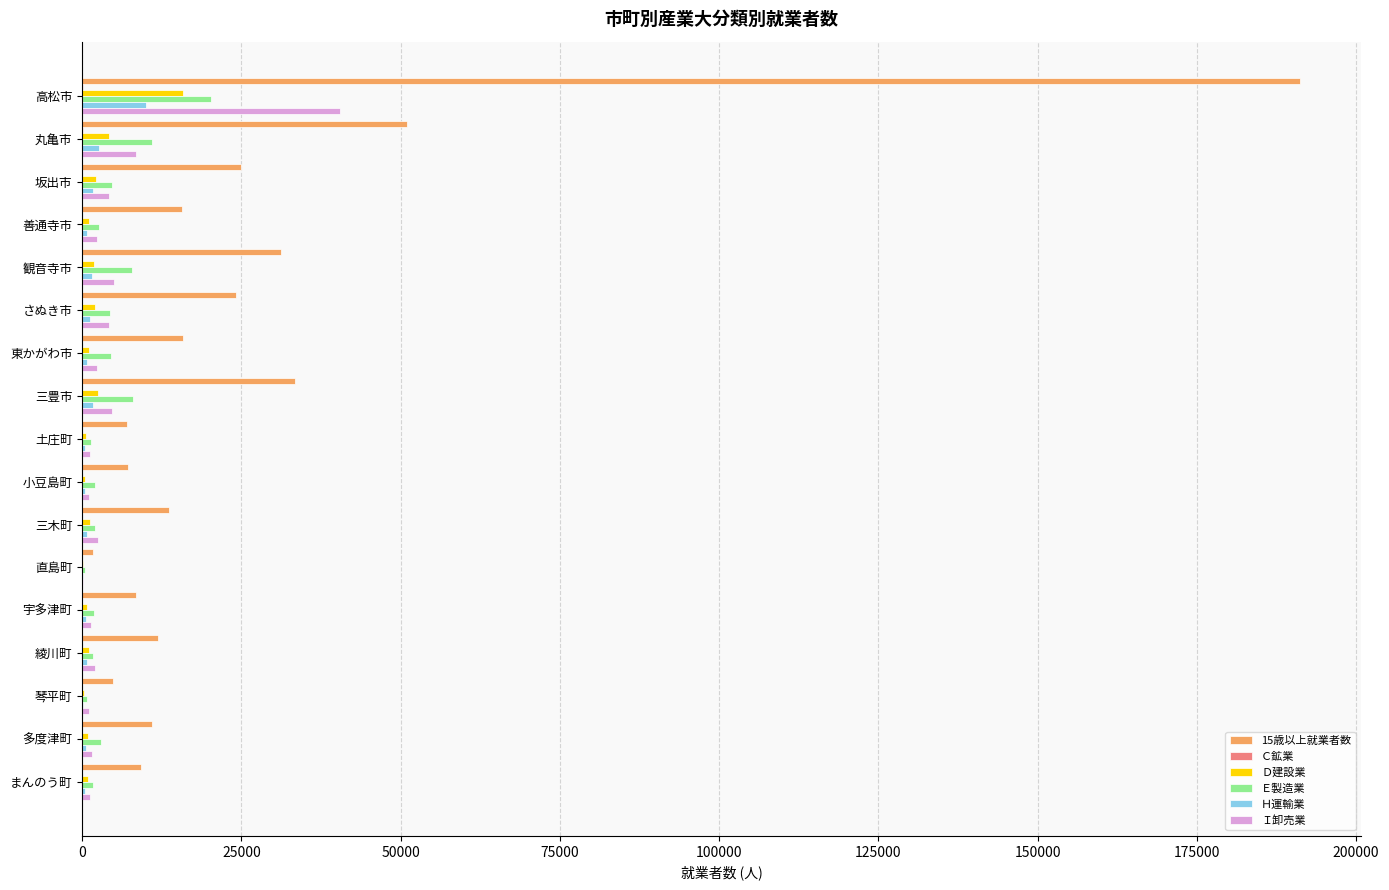

What is the average value of the Ｈ運輸業 series?

1433